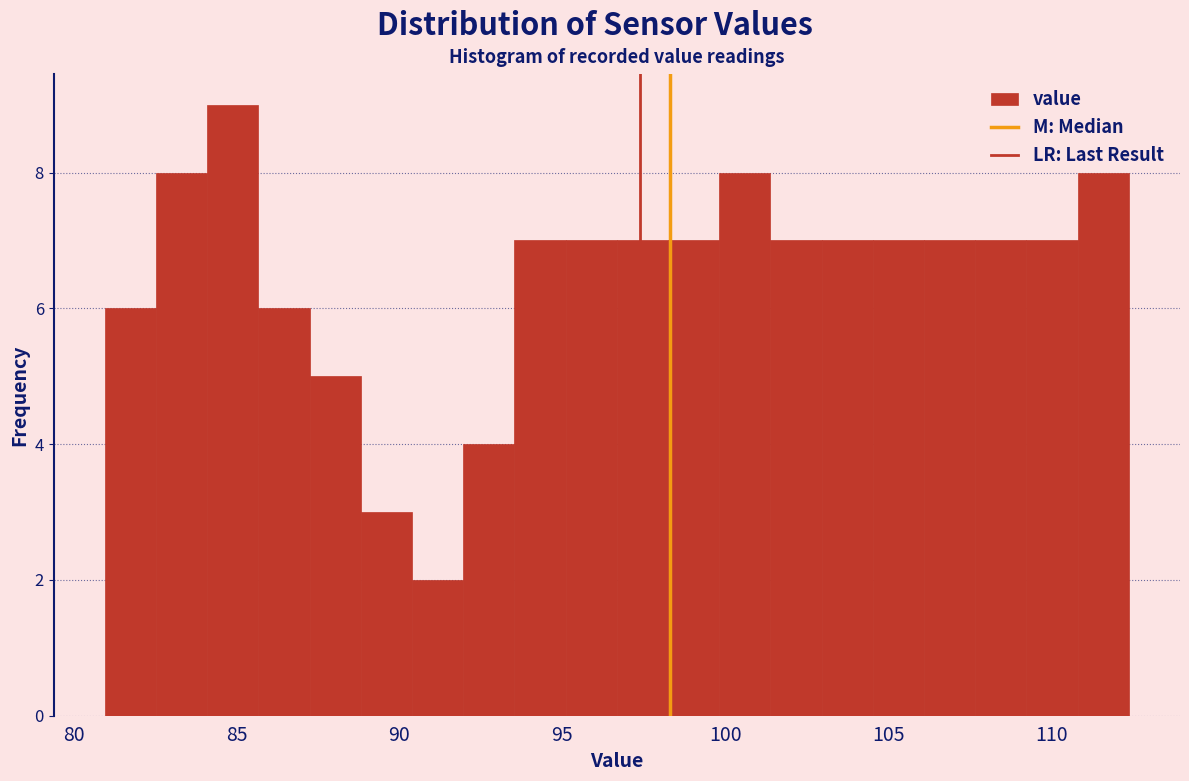

Around what value on the x-axis is the tallest bar? Give the approximate position of its centre, as read against the axis.

85.0